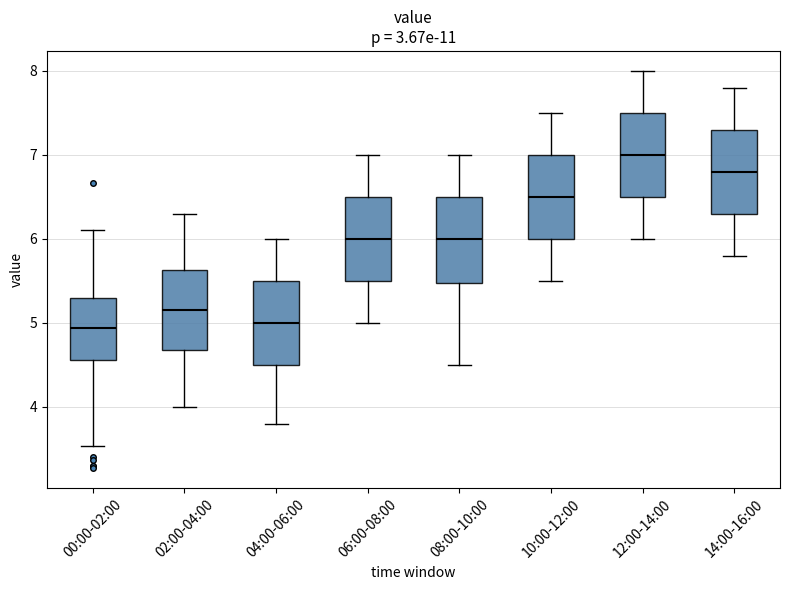

Where is the lower edge of the box for 12:00-14:00 on the y-axis? The values are not printed on the chart, so give them approximately, as read against the axis.

6.5